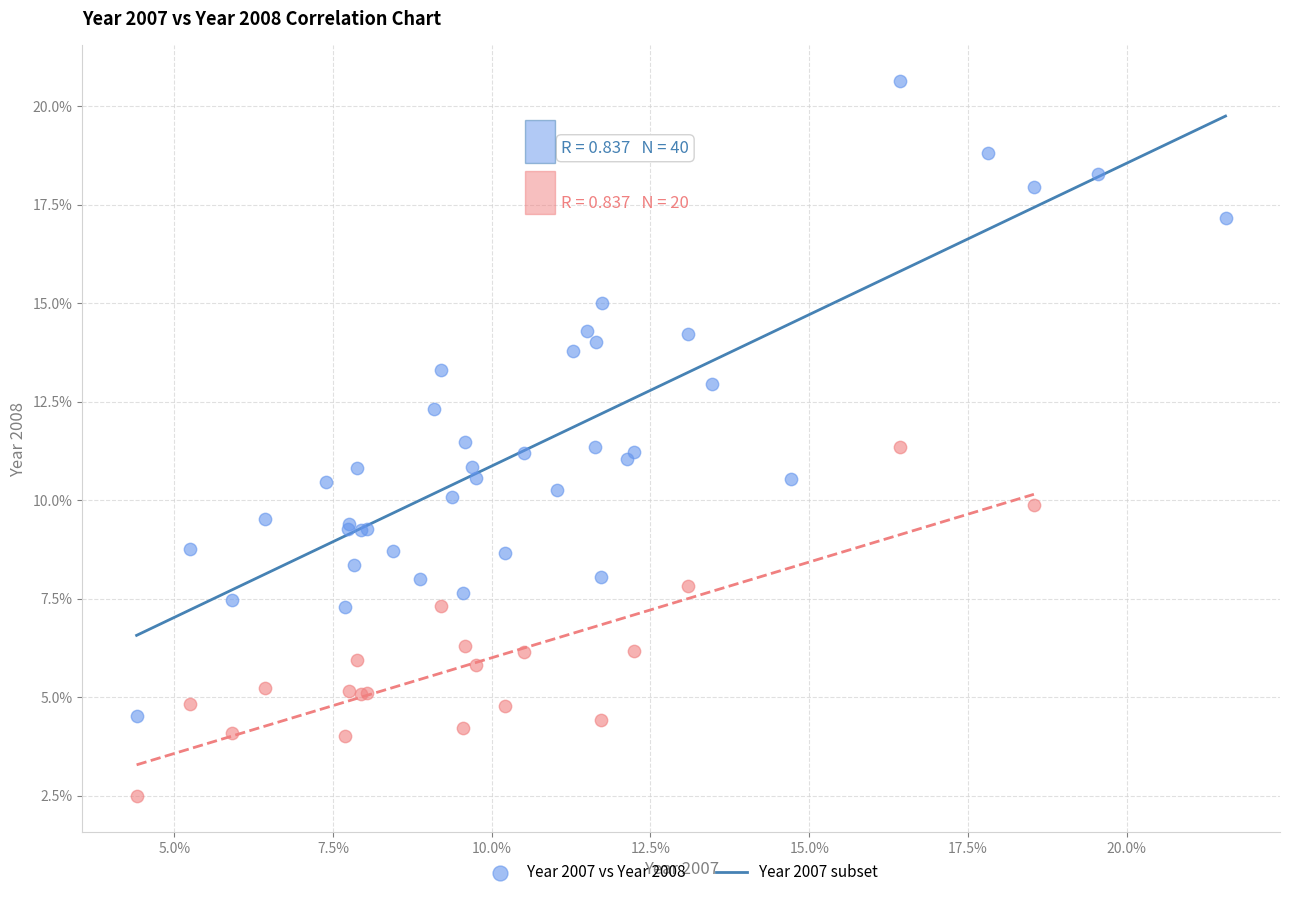

Which series has the widest spread of Y values?

Year 2007 vs Year 2008